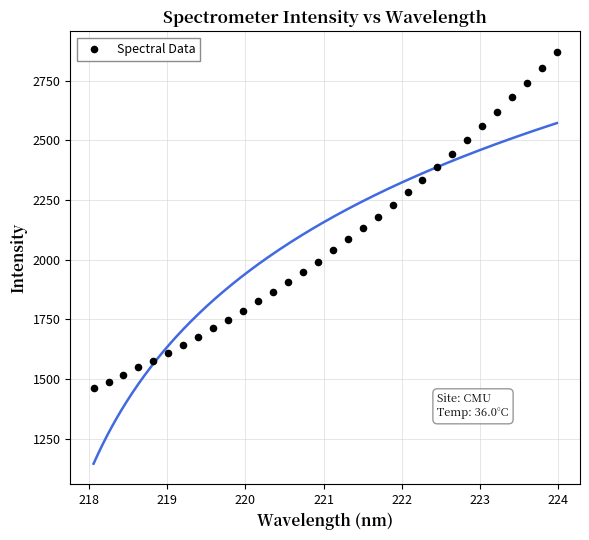

What is the range of Y values (max minus min)?

1407.9